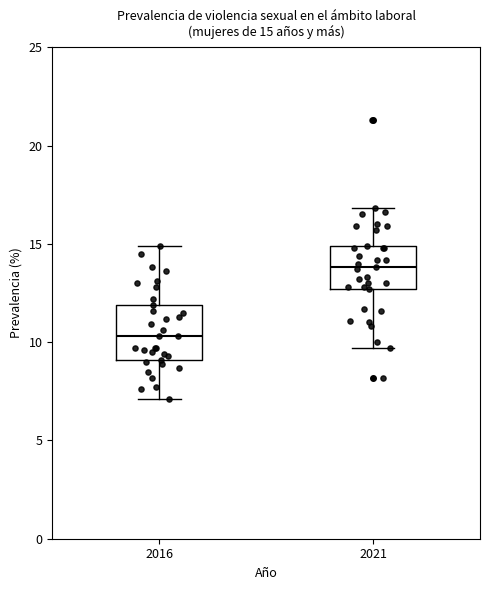

Comparing the boxes themselves (not the whiskers), which one is the tallest?

2016